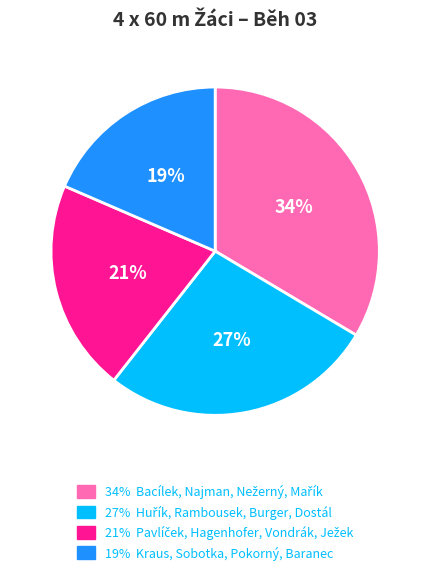

To the nearest percent, what is the difference between the largest and smallest slice percentages?

15%